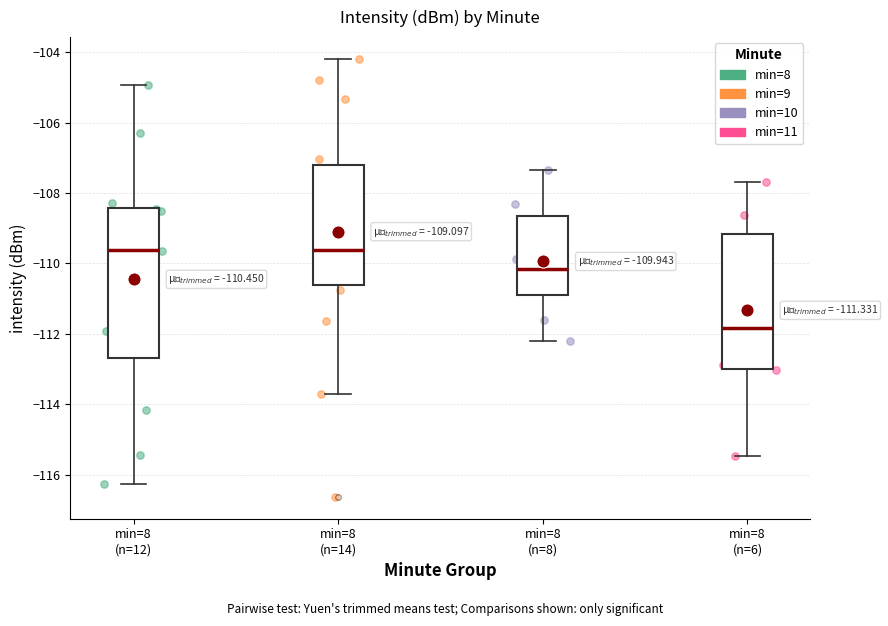

Comparing the boxes themselves (not the whiskers), which one is the tallest?

min=8 (n=12)